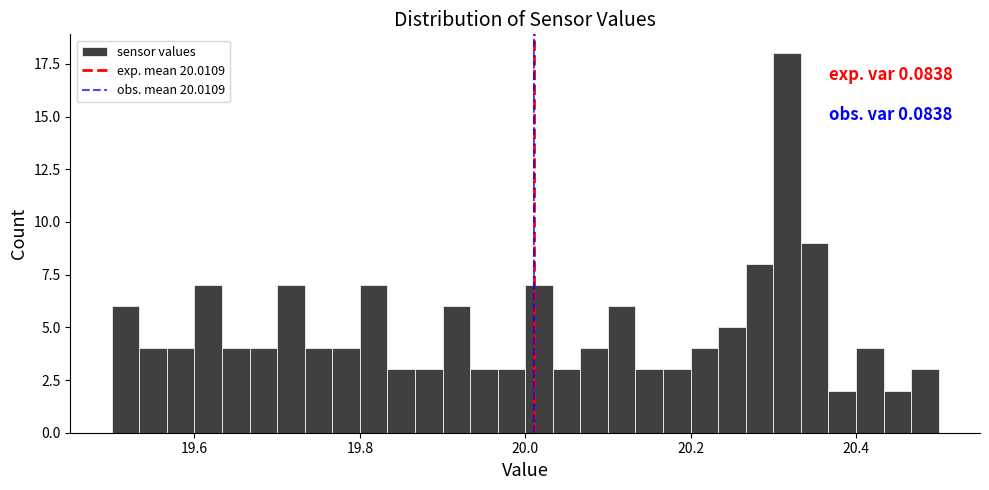

Around what value on the x-axis is the tallest bar? Give the approximate position of its centre, as read against the axis.

20.32